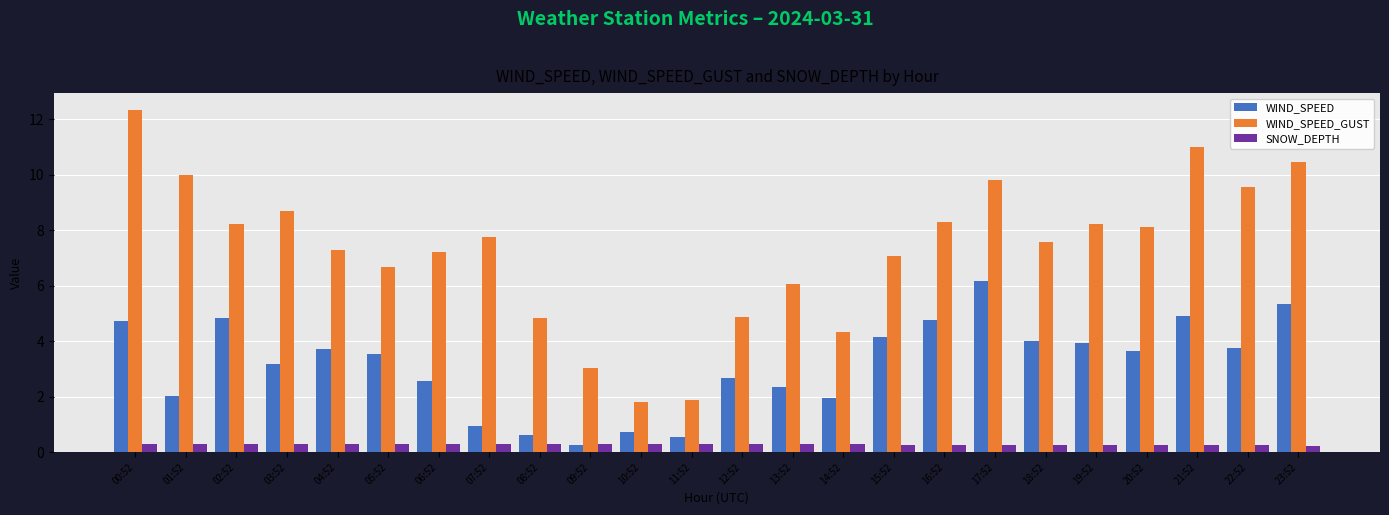

What is the total value across all series at 08:52?

5.8